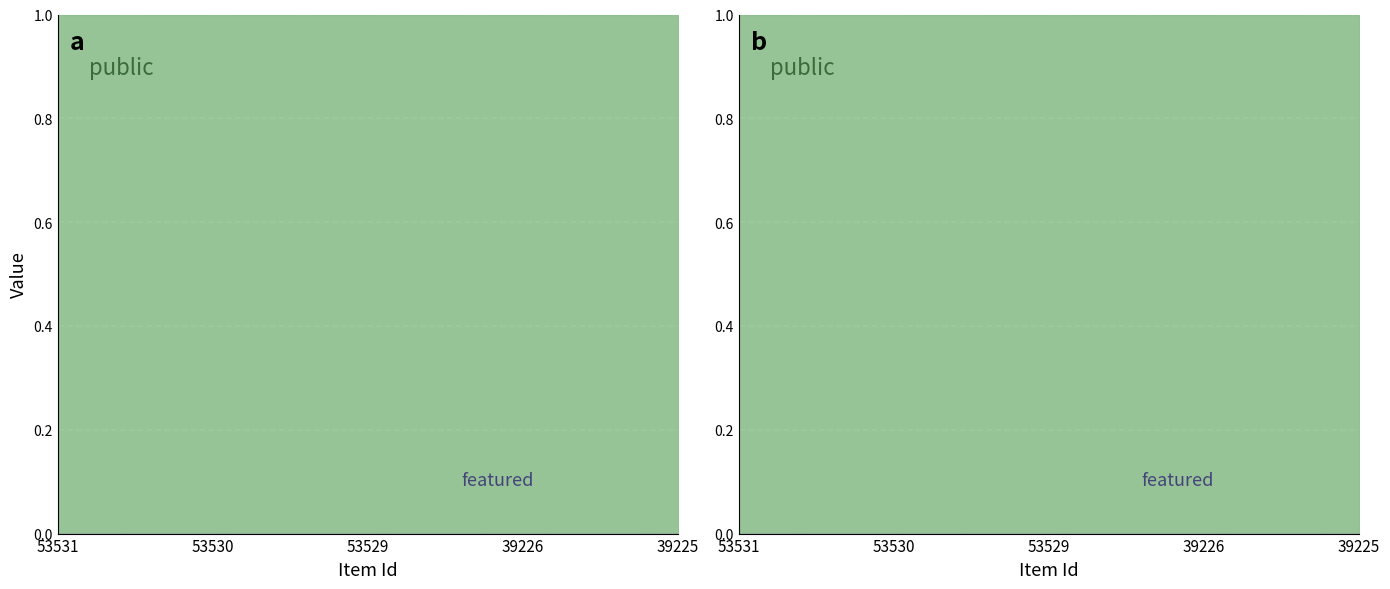

True or false: public and featured cross at least once.

False